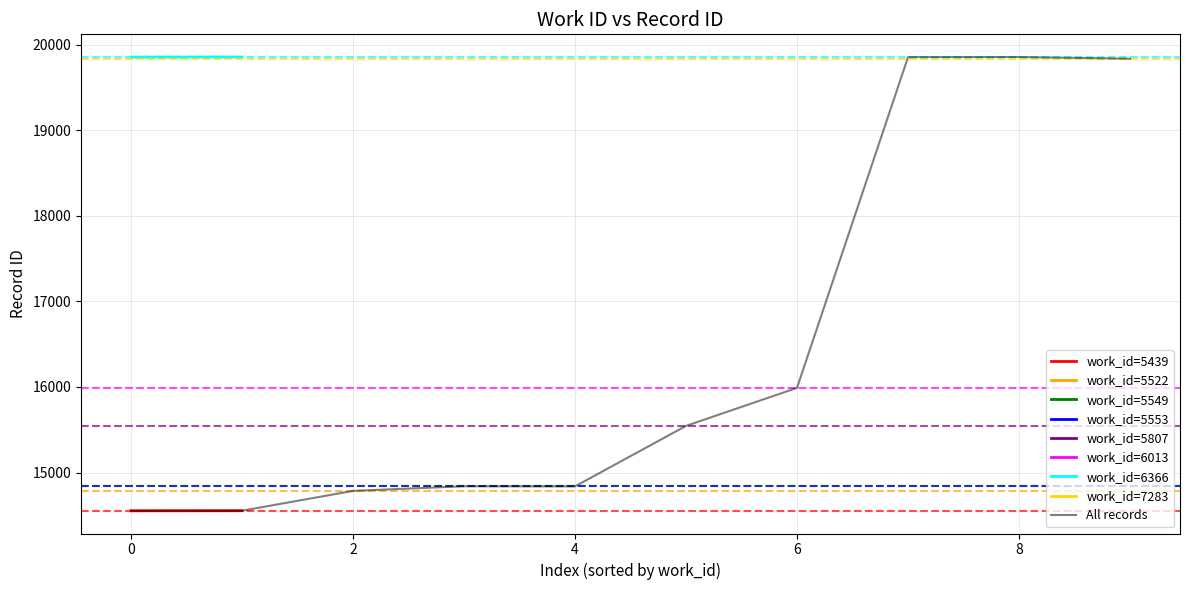

The value of All records at 4 is 9570. True or false?

False